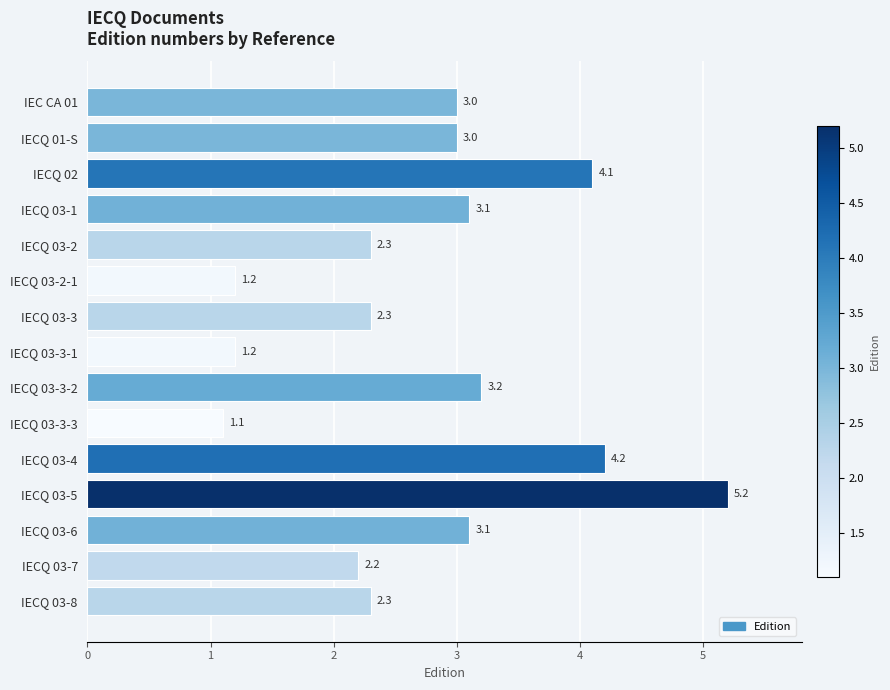

How many data points are less than 3?

7